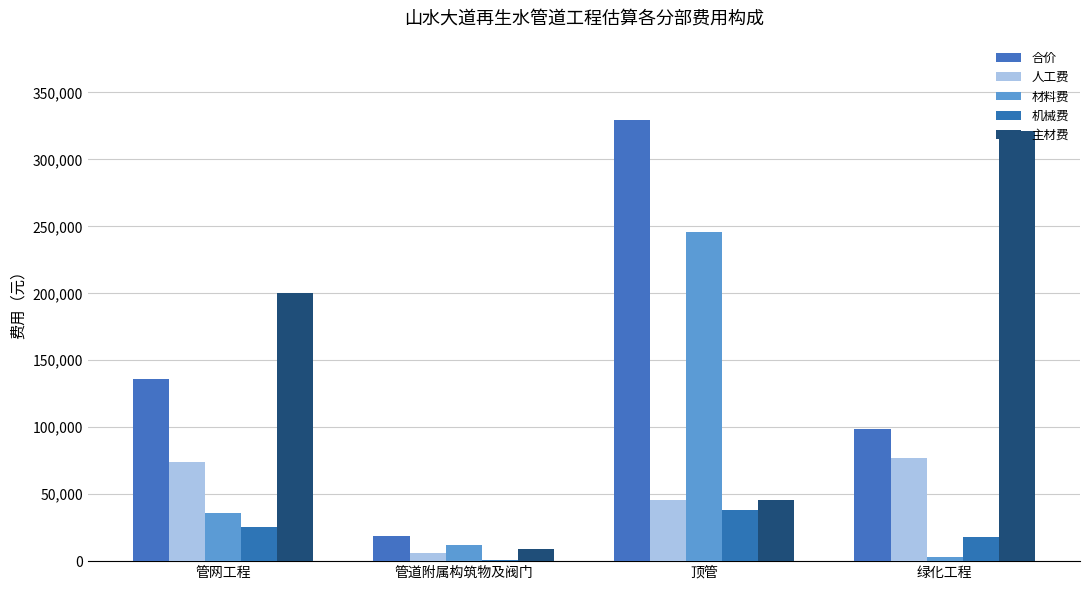

Which has a higher value, 绿化工程 or 顶管?

顶管